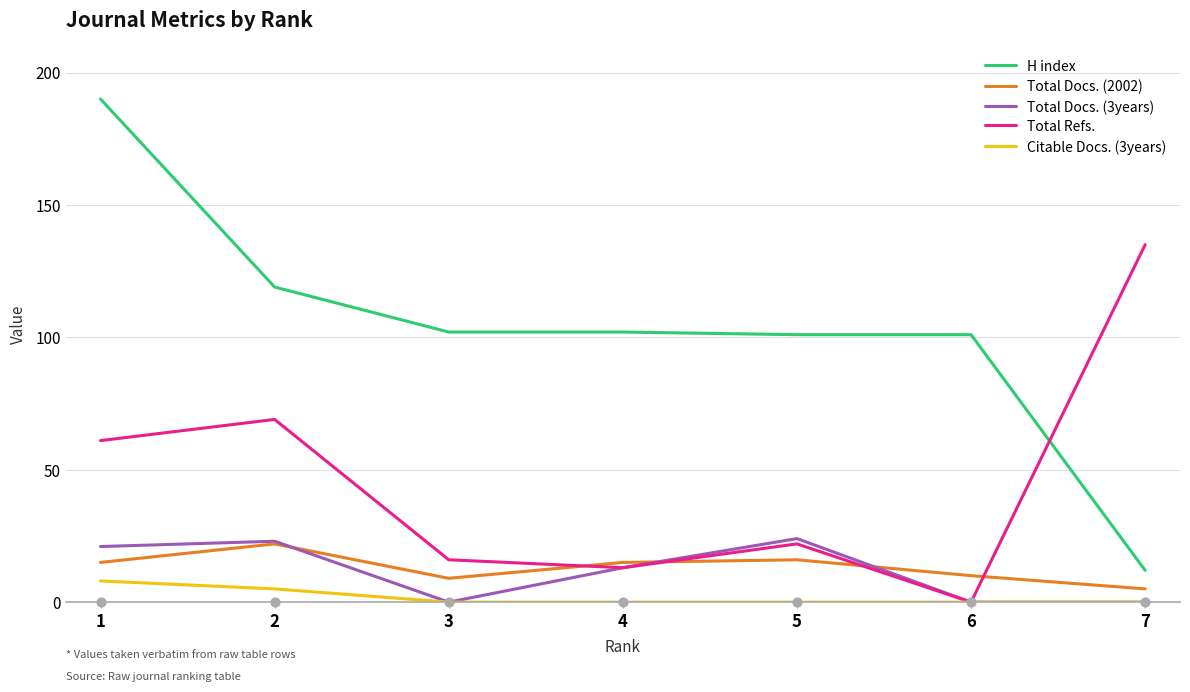

What is the total value across all series at 7?

152